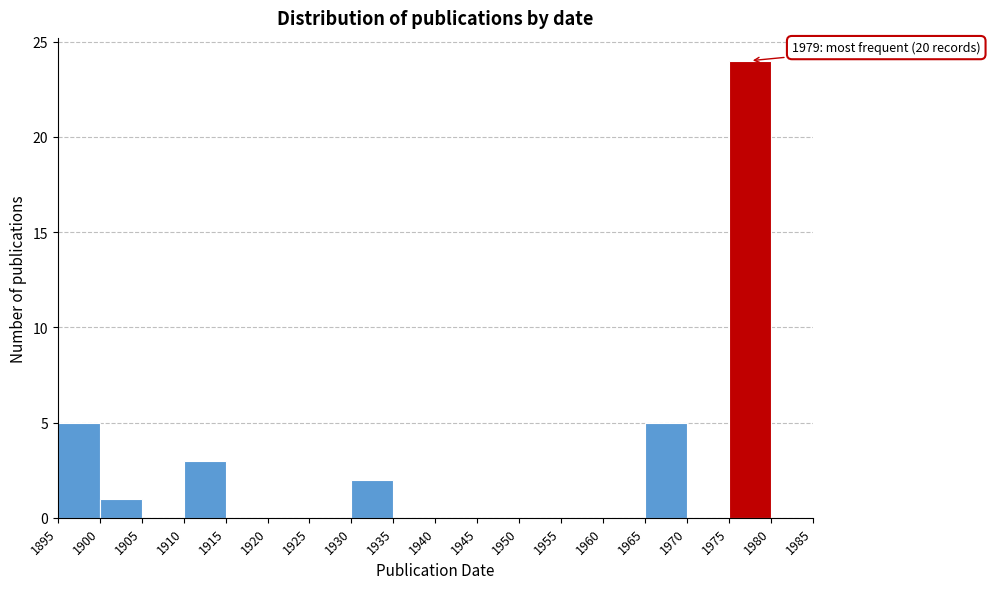

Over which range of the x-axis is the bar tallest?

1975 to 1980